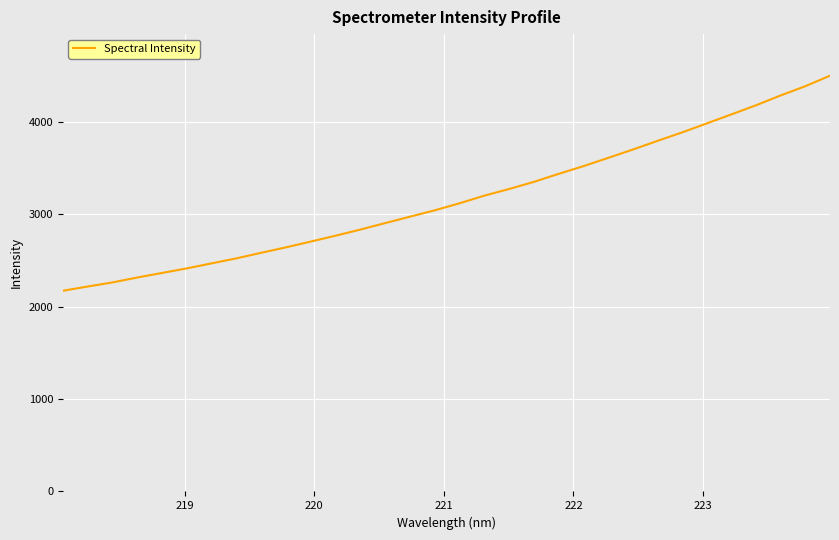

What is the difference between the maximum and minimum values?

2329.0